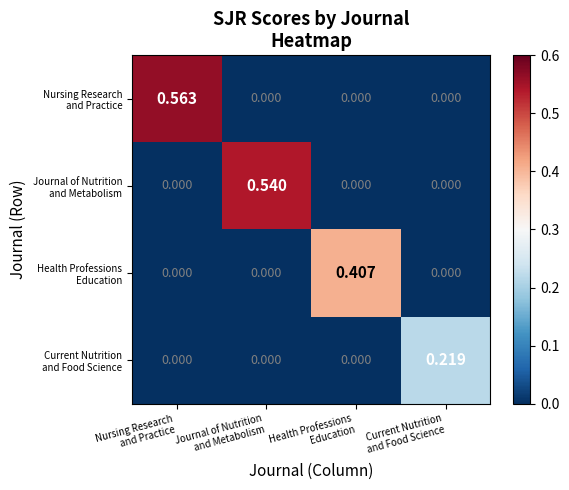

How many categories are shown in the chart?

4